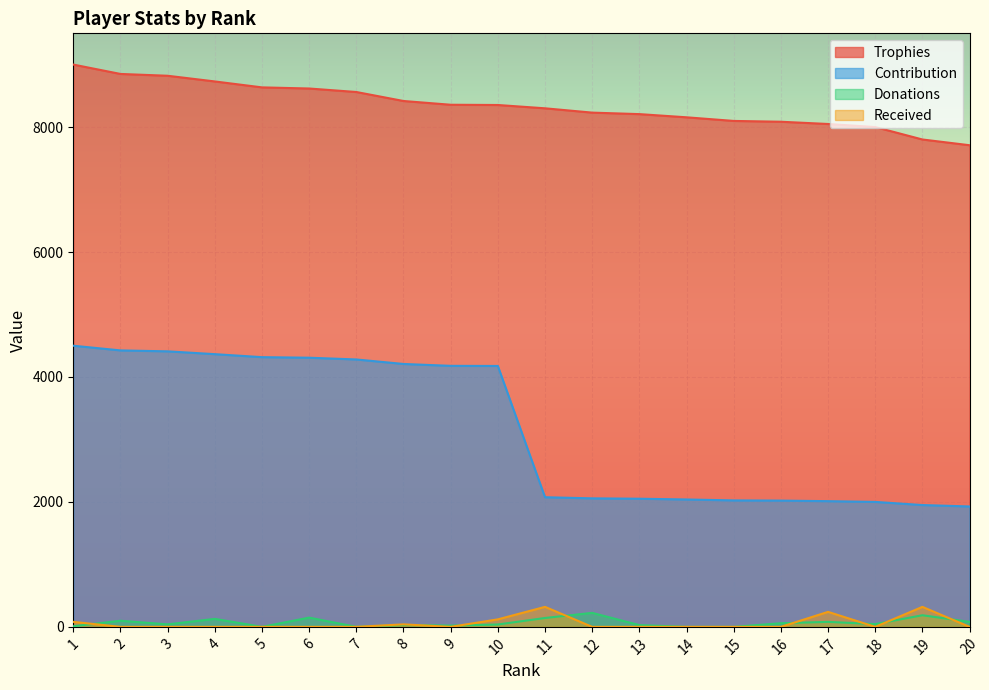

How many lines are shown in the chart?

4